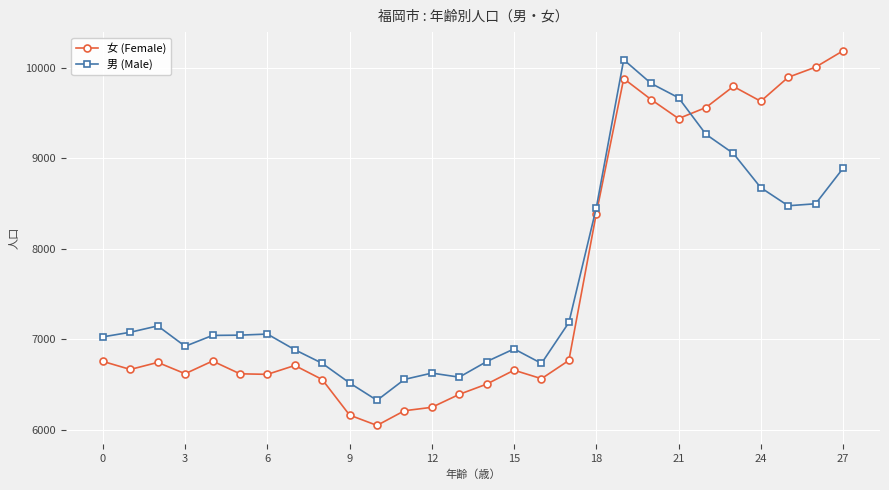

True or false: 男 (Male) has more than 2 interior local peaks.

True